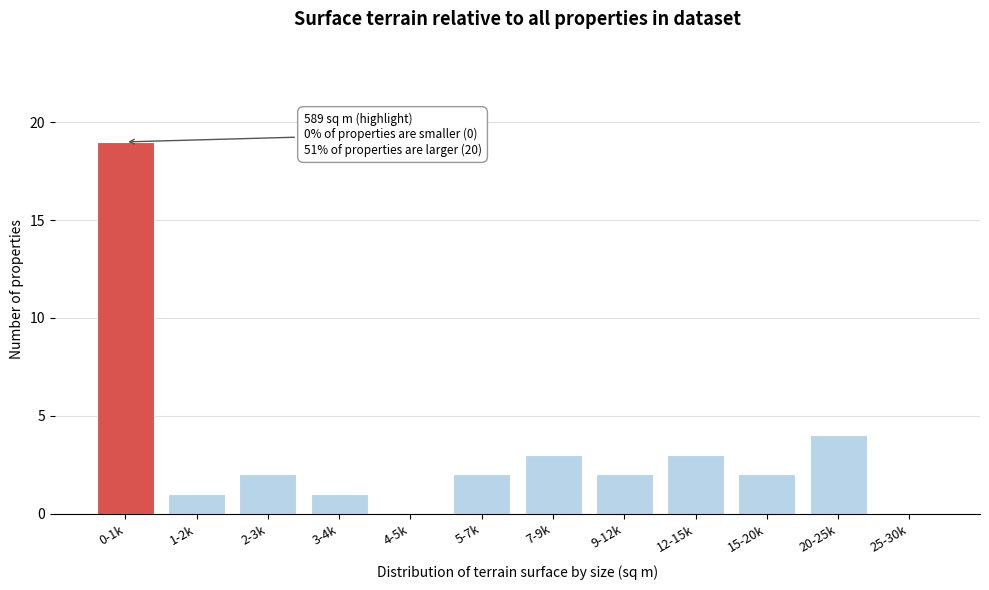

Reading left to right, list all the values displayed in this chart.

0-1k=19	1-2k=1	2-3k=2	3-4k=1	4-5k=0	5-7k=2	7-9k=3	9-12k=2	12-15k=3	15-20k=2	20-25k=4	25-30k=0